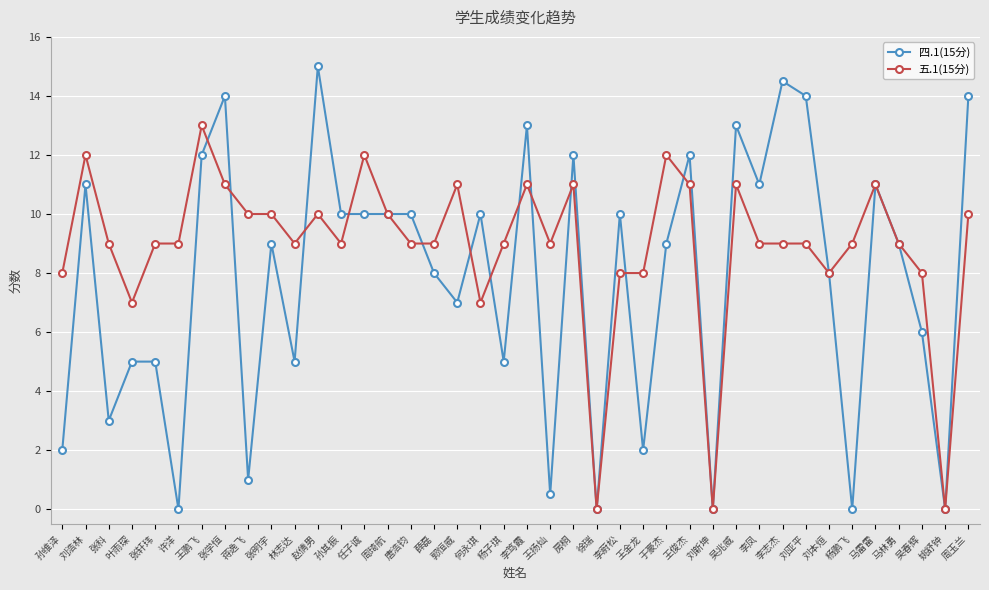

At how many categories does at least one series exceed 4?

37